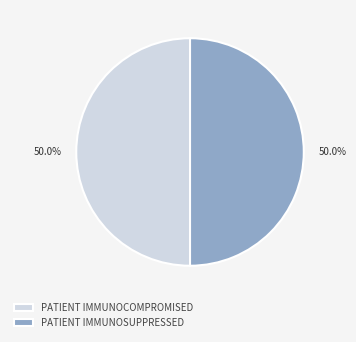

Approximately how many times larger is the value at PATIENT IMMUNOSUPPRESSED compared to PATIENT IMMUNOCOMPROMISED?

1.0